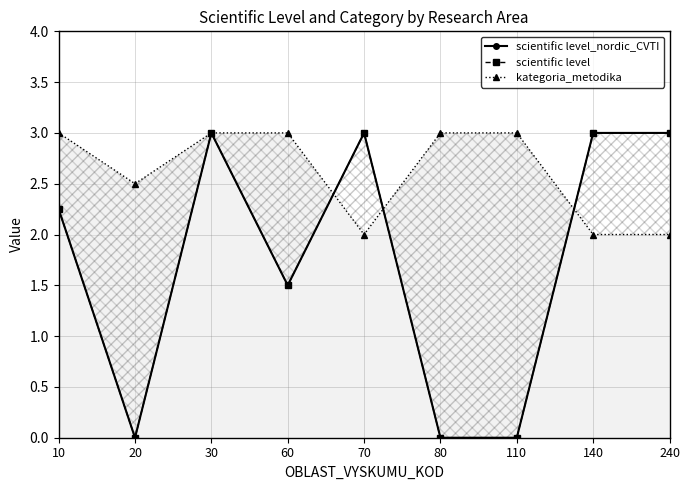

The value of scientific level_nordic_CVTI at 20 is 0. True or false?

True